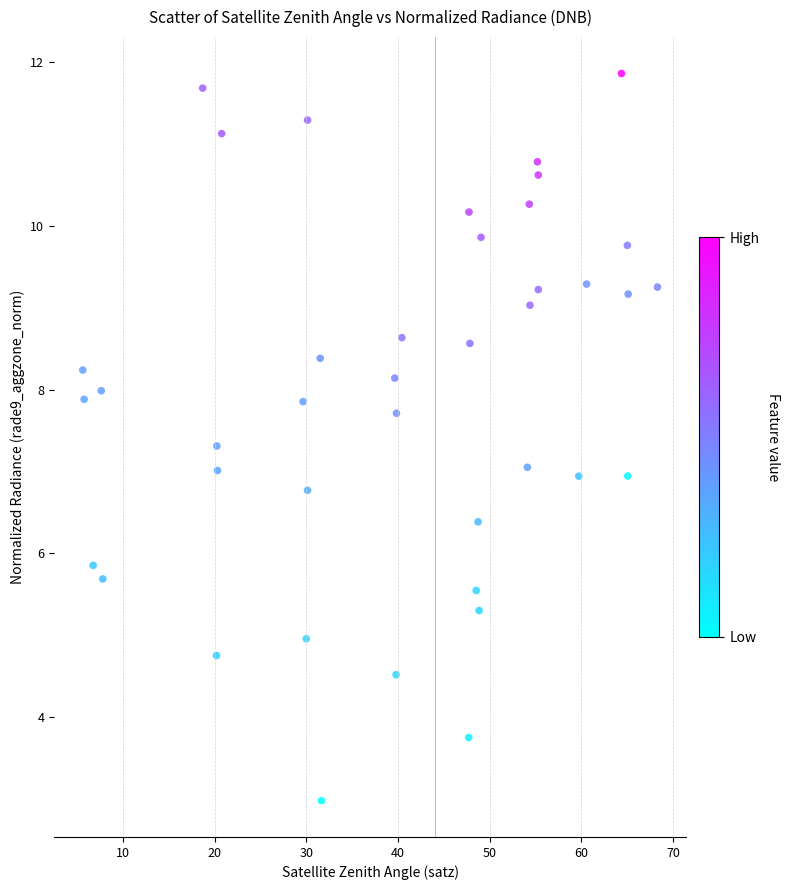

What is the range of X values (max minus min)?

62.7